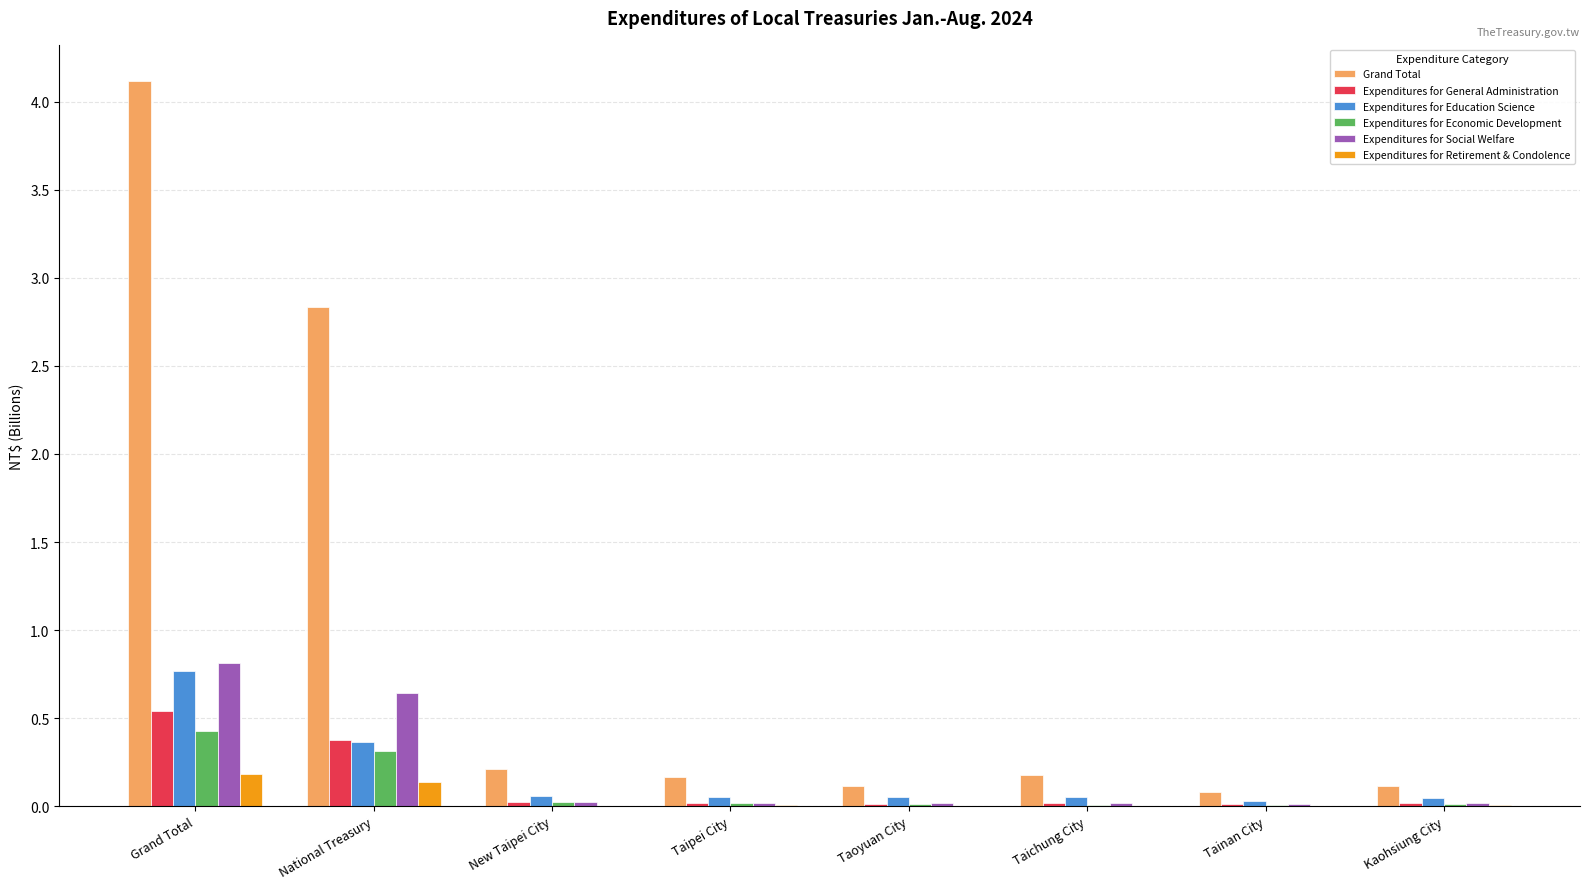

True or false: Expenditures for General Administration has a value of 0.0 at New Taipei City.

True